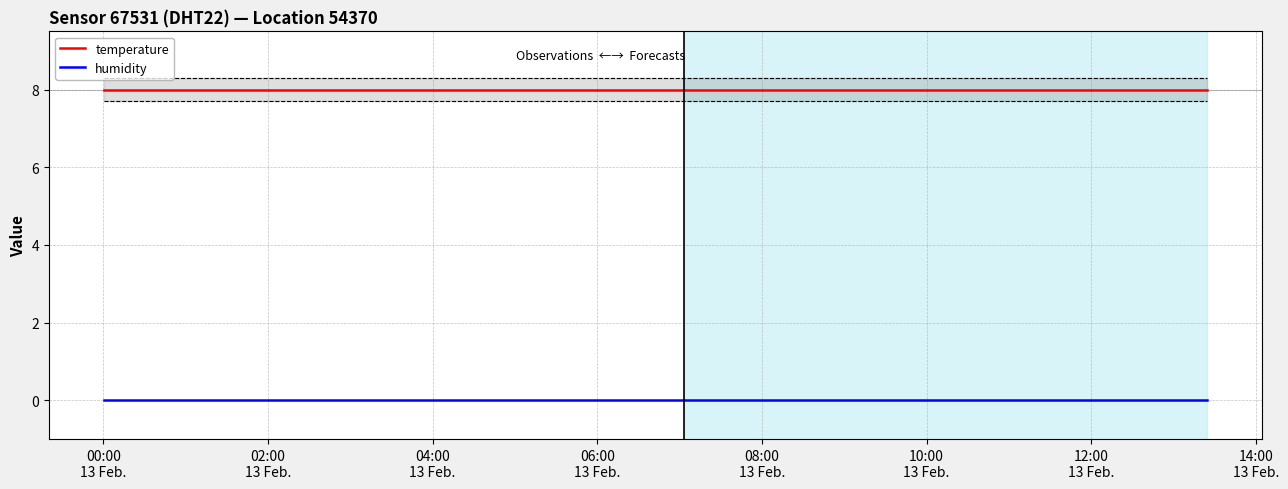

True or false: temperature and humidity cross at least once.

False